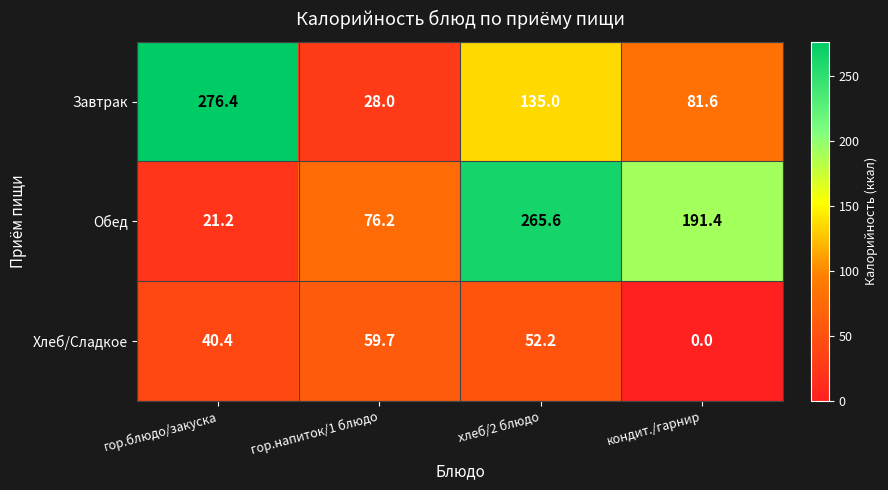

Which series changed the most between гор.блюдо/закуска and гор.напиток/1 блюдо?

Завтрак